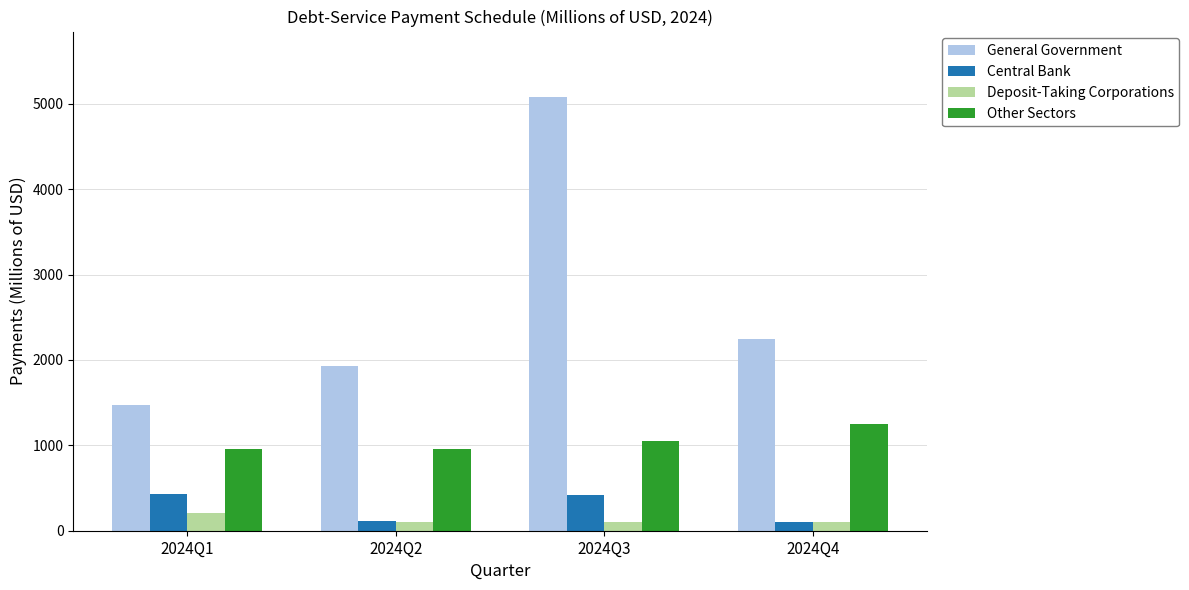

What is the smallest value displayed?

96.7